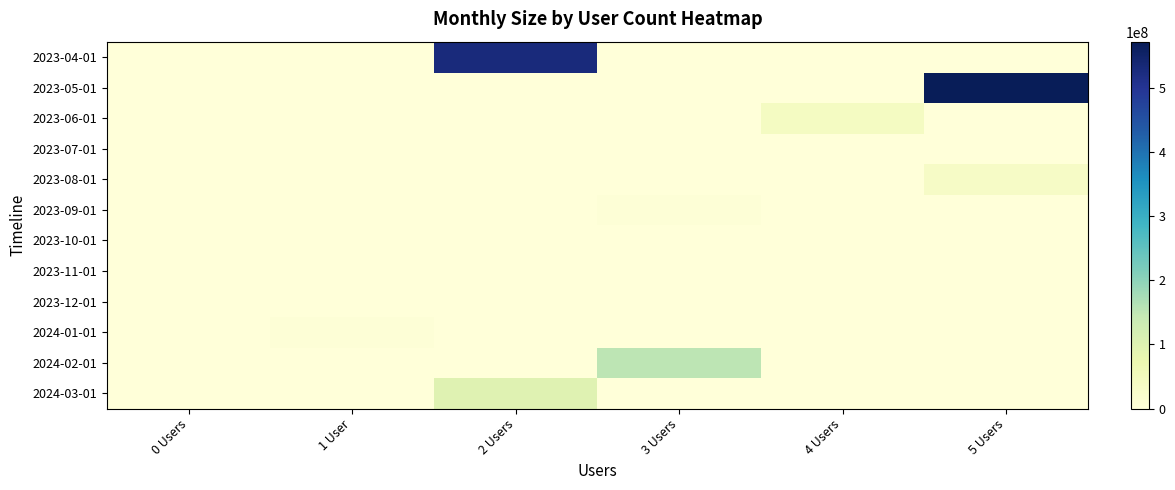

Which series changed the most between 0 Users and 1 User?

2024-01-01